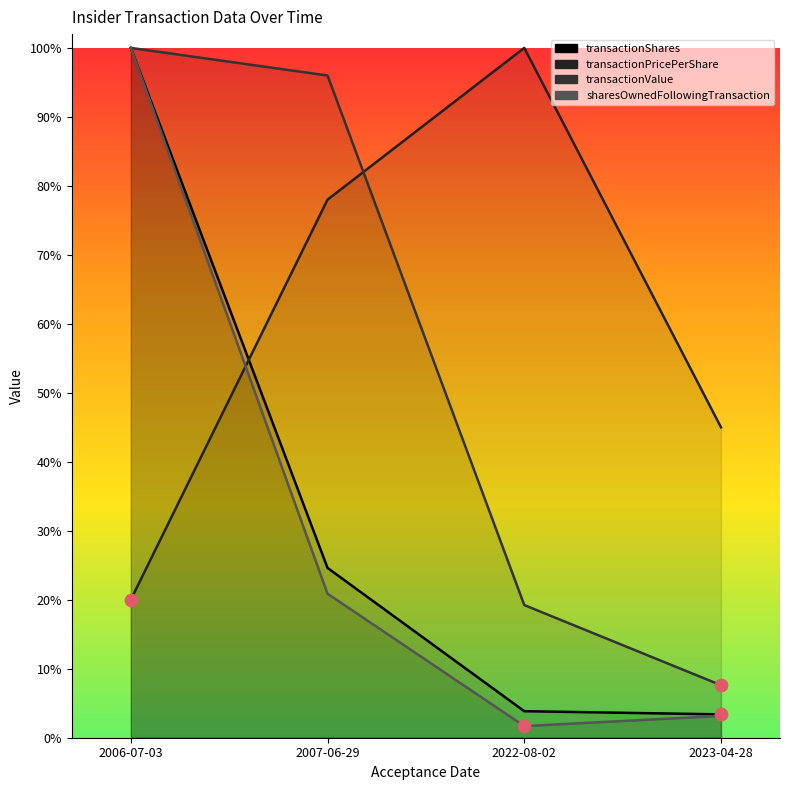

What are all the series names shown in the legend?

transactionShares, transactionPricePerShare, transactionValue, sharesOwnedFollowingTransaction